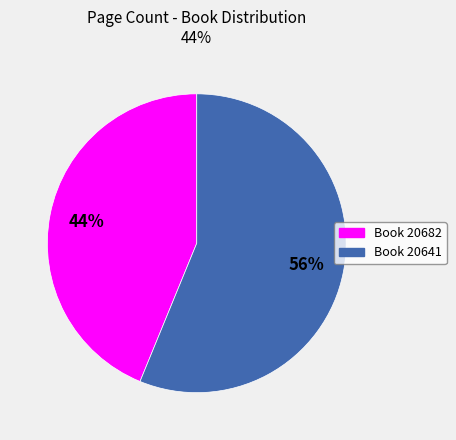

Count the number of slices in the pie.

2